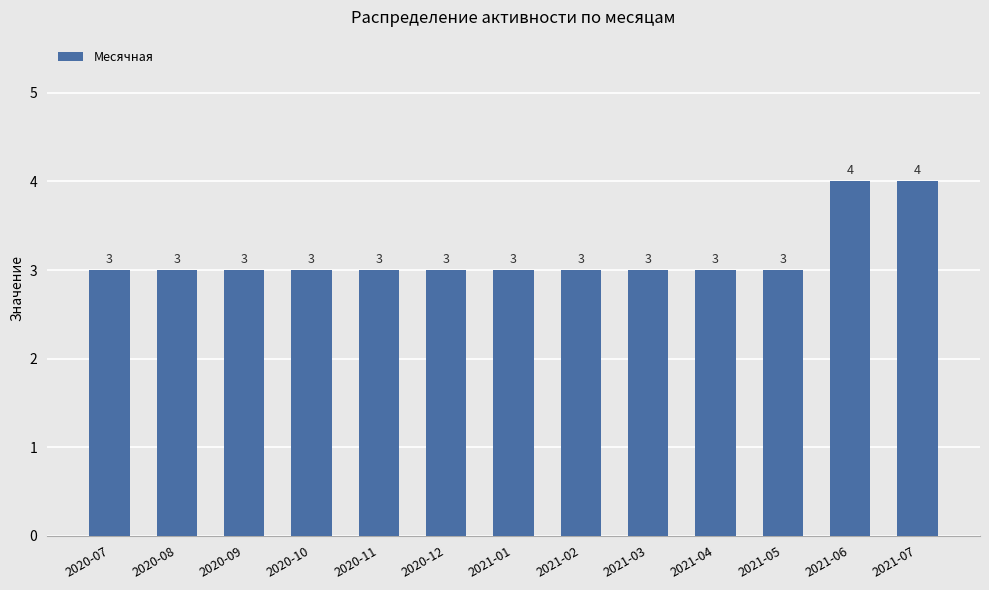

Reading left to right, transcribe all the data shown in this chart.

3	3	3	3	3	3	3	3	3	3	3	4	4